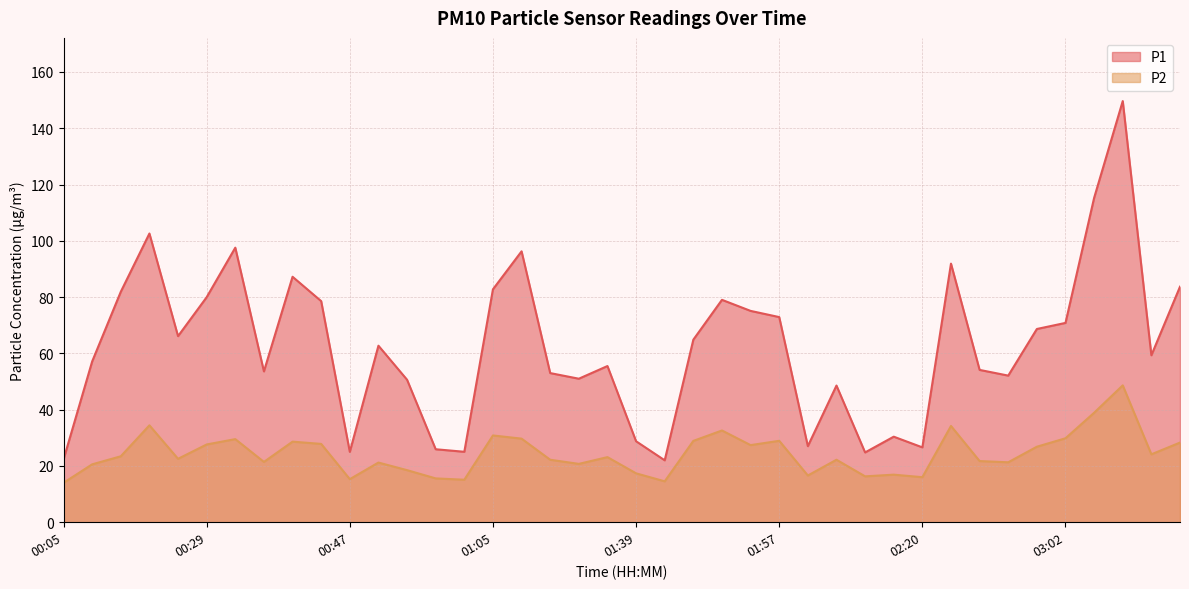

Which series has the largest range (max minus min)?

P1